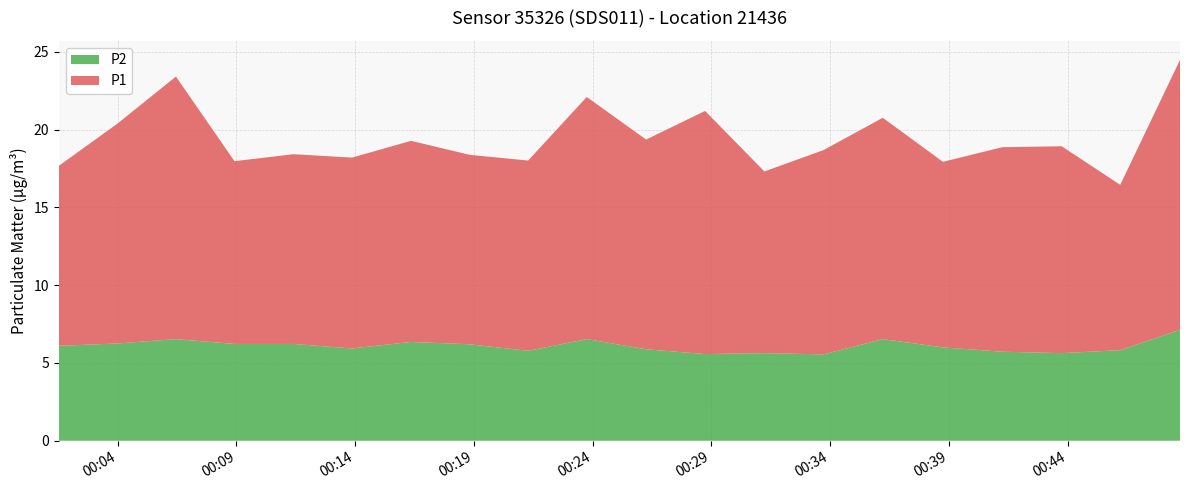

Reading left to right, list all the values displayed in this chart.

P1: 11.6	14.1	16.9	11.8	12.2	12.3	12.9	12.2	12.2	15.6	13.5	15.6	11.7	13.1	14.2	11.9	13.2	13.3	10.6	17.4
P2: 6.1	6.2	6.5	6.2	6.2	5.9	6.3	6.2	5.8	6.5	5.9	5.6	5.6	5.5	6.5	6.0	5.7	5.6	5.8	7.1